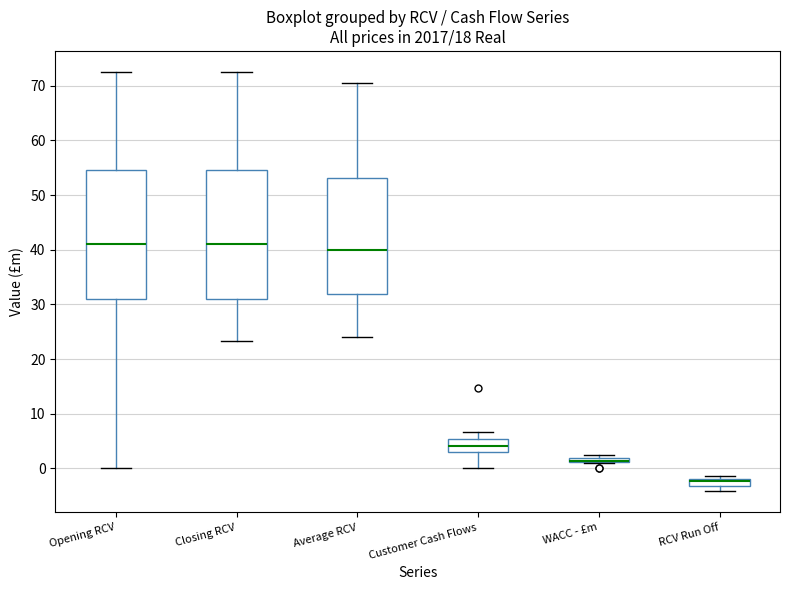

Where does the median line of the box for Customer Cash Flows sit on the y-axis? The values are not printed on the chart, so give them approximately, as read against the axis.

4